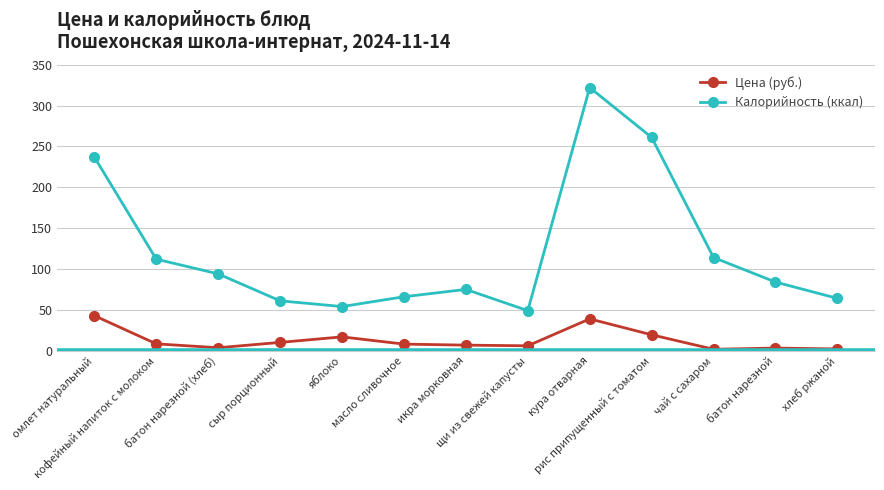

The value of Цена (руб.) at хлеб ржаной is 2.1. True or false?

True